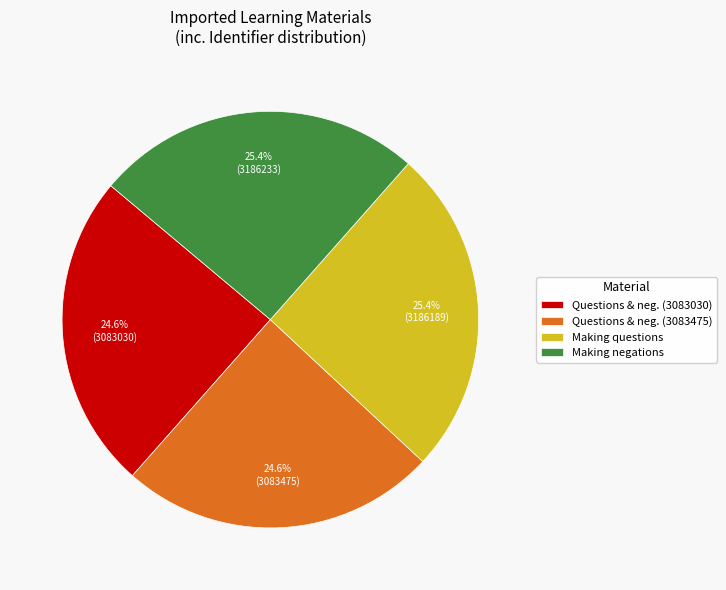

What is the ratio of the value at Making negations to the value at Making questions?

1.0